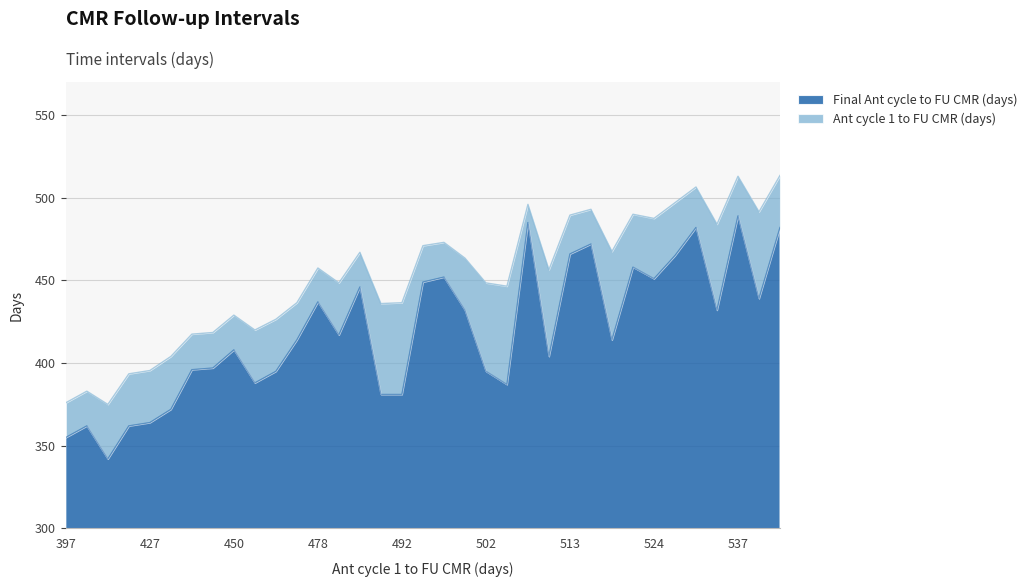

What is the maximum value shown in the chart?

489